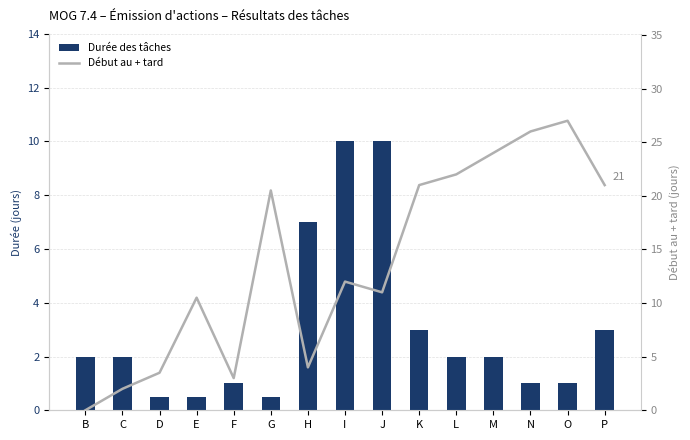

Reading left to right, list all the values displayed in this chart.

Durée des tâches: B=2.0	C=2.0	D=0.5	E=0.5	F=1.0	G=0.5	H=7.0	I=10.0	J=10.0	K=3.0	L=2.0	M=2.0	N=1.0	O=1.0	P=3.0
Début au + tard: B=0.0	C=2.0	D=3.5	E=10.5	F=3.0	G=20.5	H=4.0	I=12.0	J=11.0	K=21.0	L=22.0	M=24.0	N=26.0	O=27.0	P=21.0